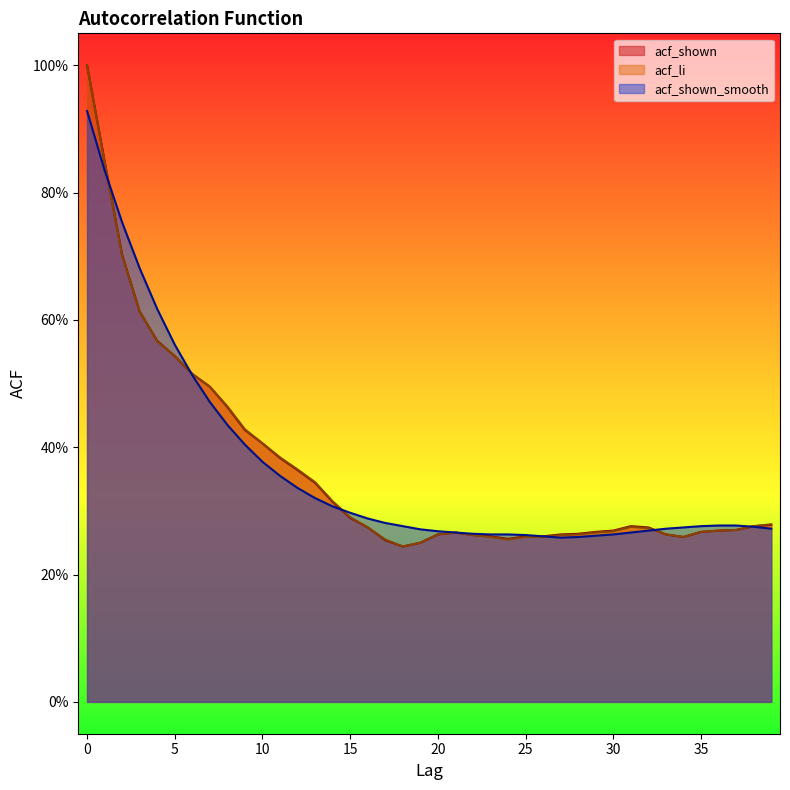

Rank the categories by acf_shown value from lowest to highest.

18, 19, 17, 24, 34, 23, 25, 26, 22, 20, 27, 33, 28, 21, 29, 35, 30, 36, 37, 16, 32, 31, 38, 39, 15, 14, 13, 12, 11, 10, 9, 8, 7, 6, 5, 4, 3, 2, 1, 0